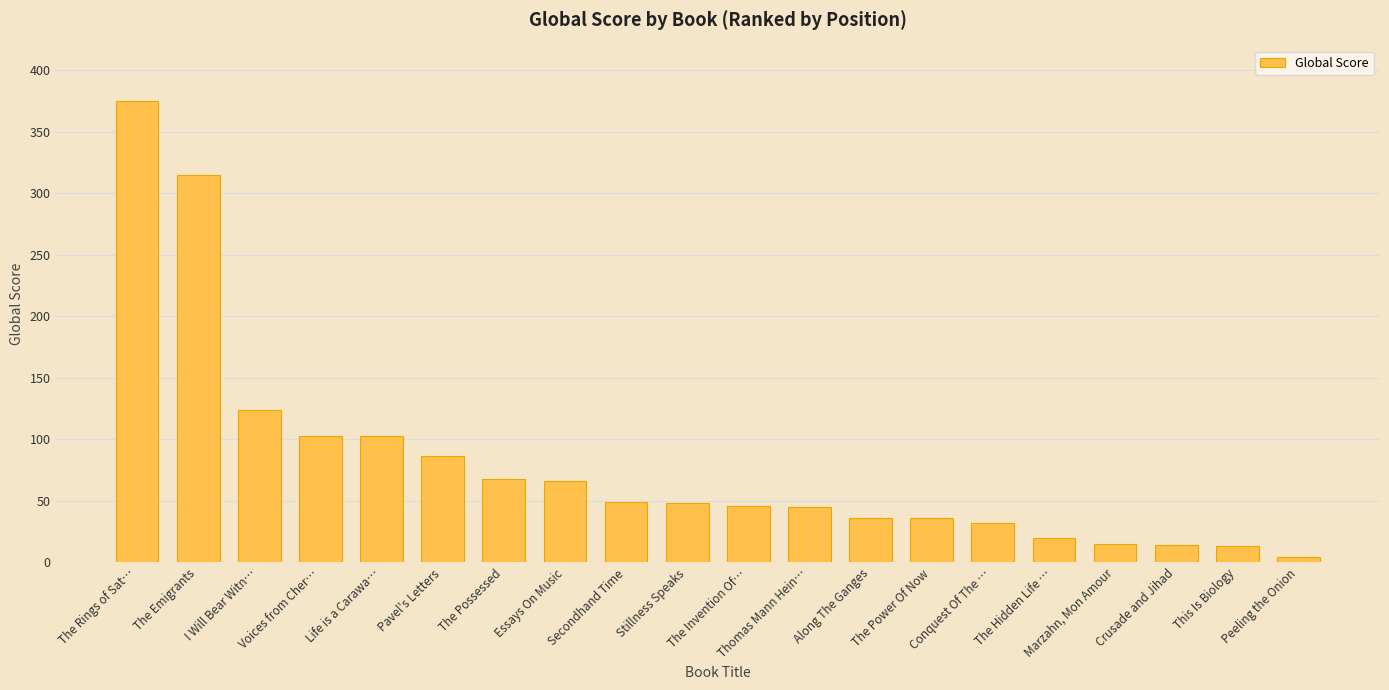

The value at The Hidden Life … is 5. True or false?

False